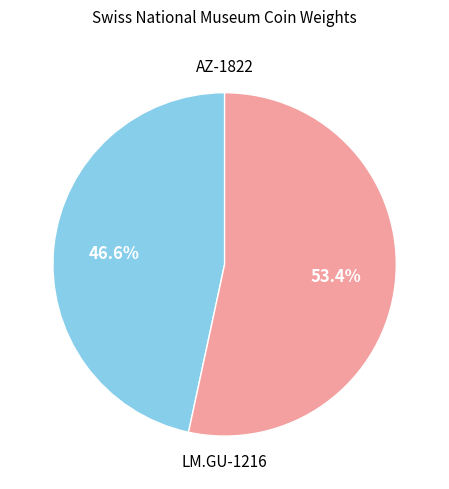

Is it true that AZ-1822 is 60% of the pie?

False